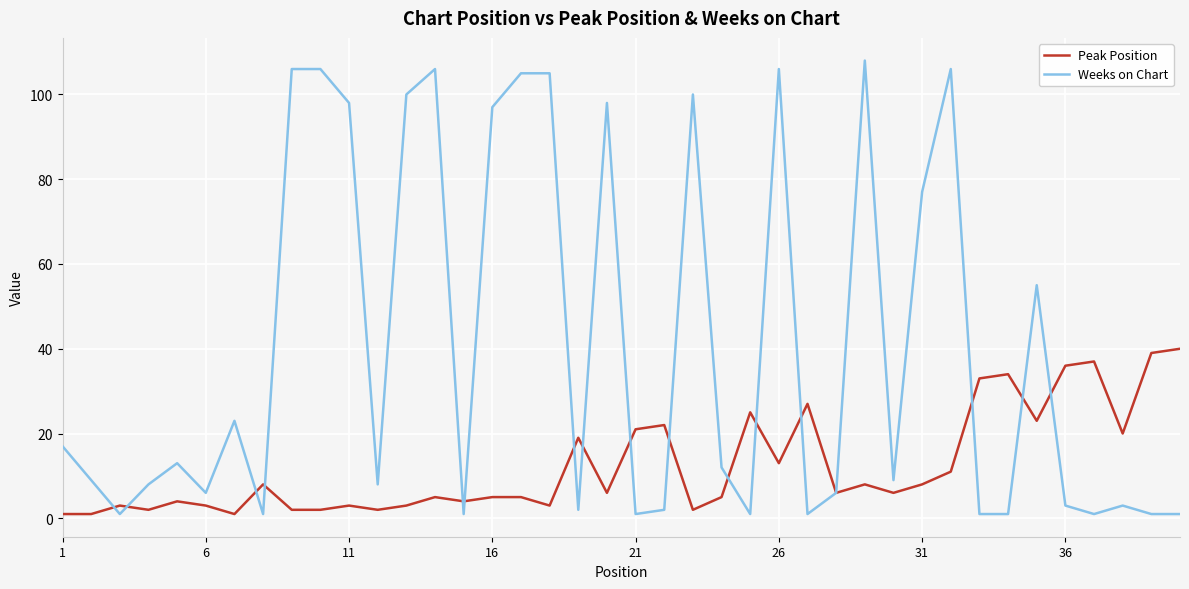

Is this an area chart (filled region under the line)?

No